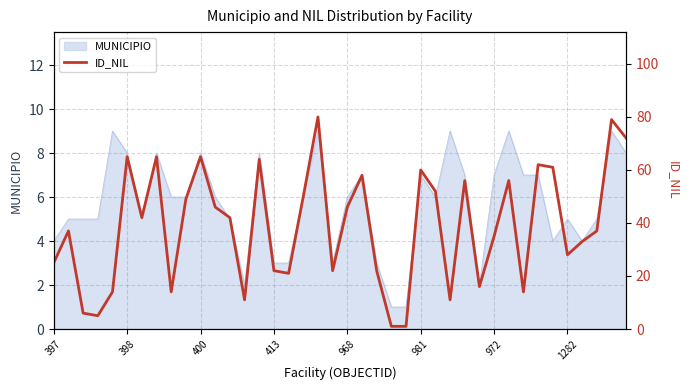

True or false: the data shows 61 at 34.

True